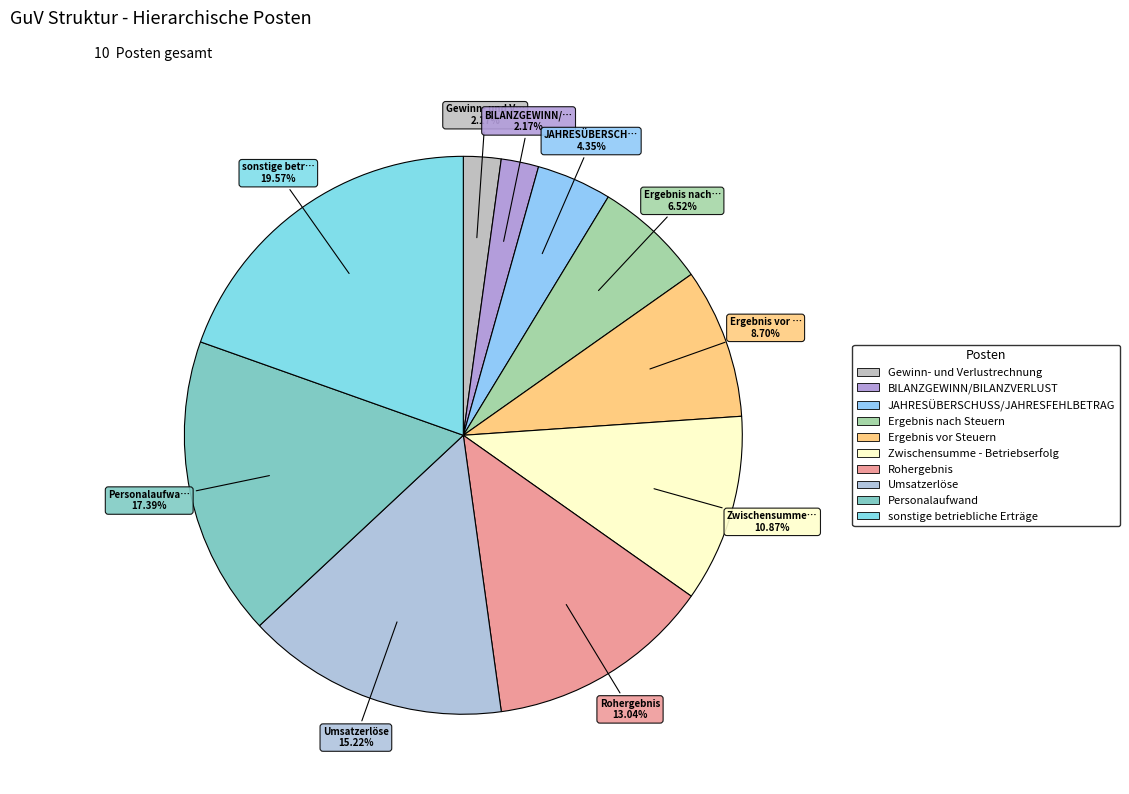

To the nearest percent, what is the combined percentage of sonstige betriebliche Erträge and Umsatzerlöse?

35%